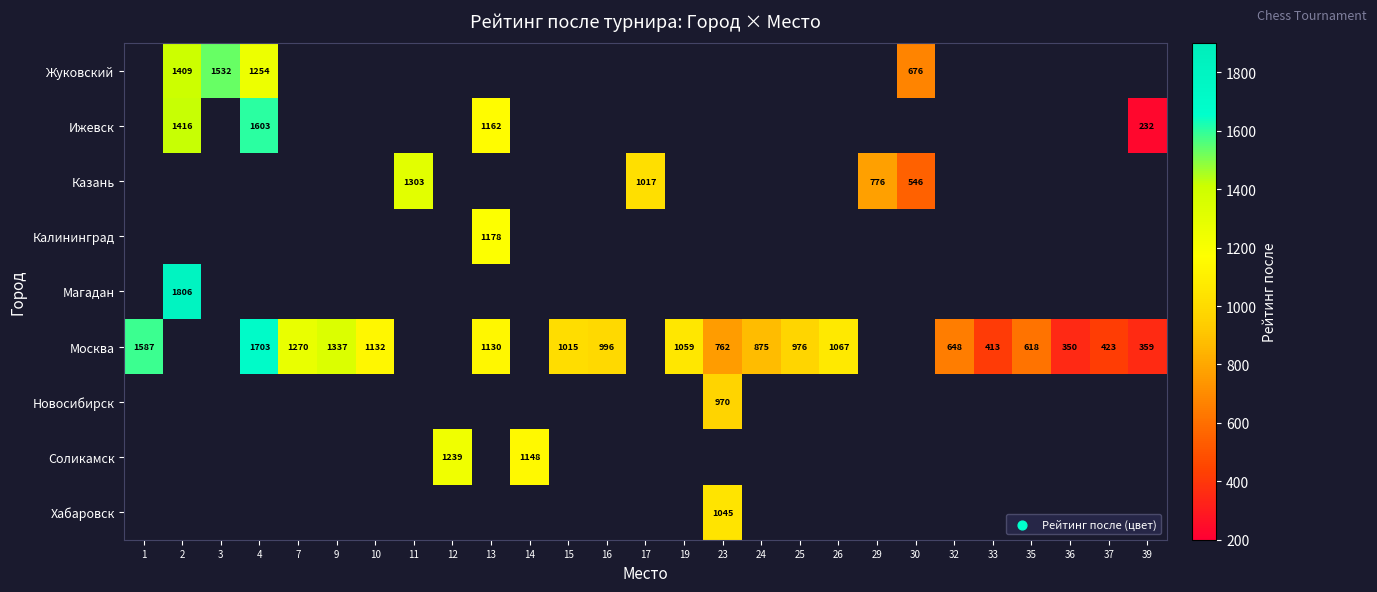

Between 39 and 9, which is larger?

9